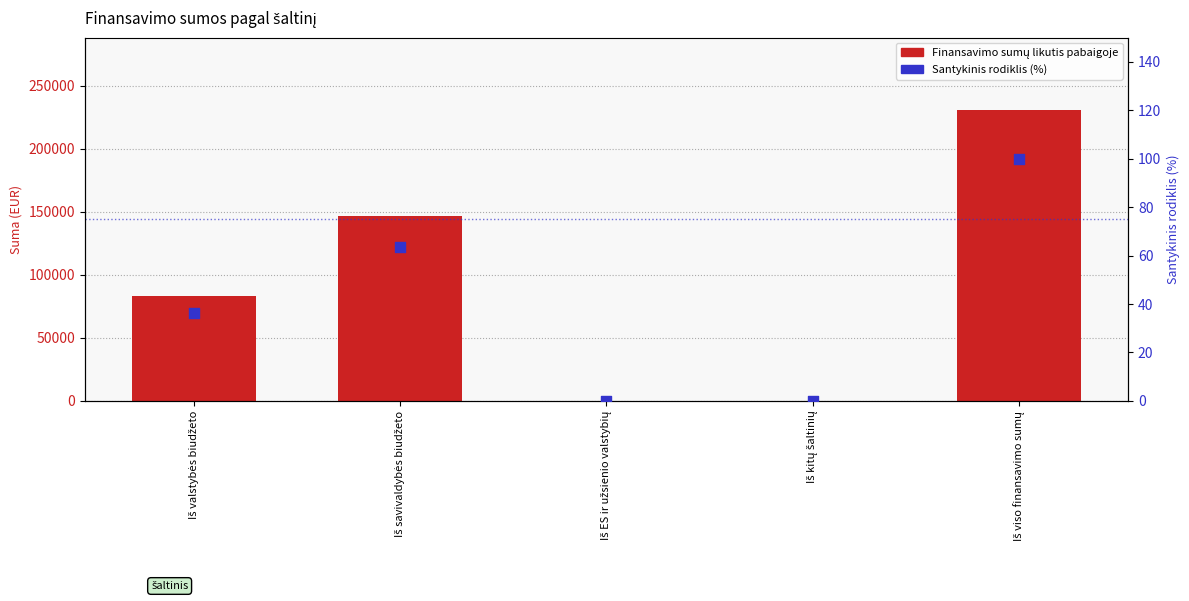

Which series has the widest spread of Y values?

Finansavimo sumų likutis pabaigoje